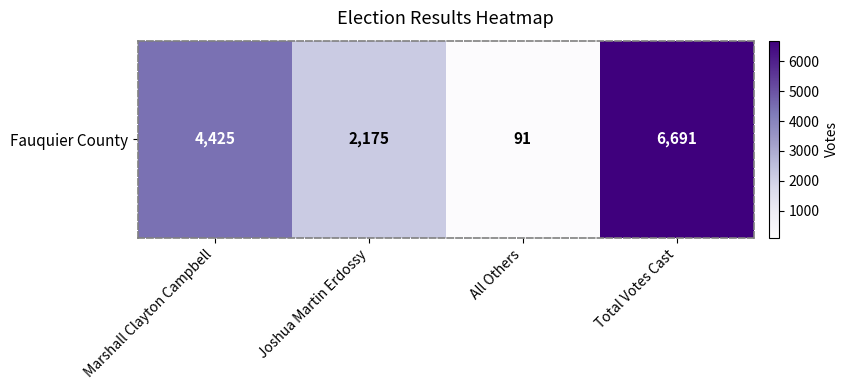

The chart shows a value of 56 at All Others. True or false?

False